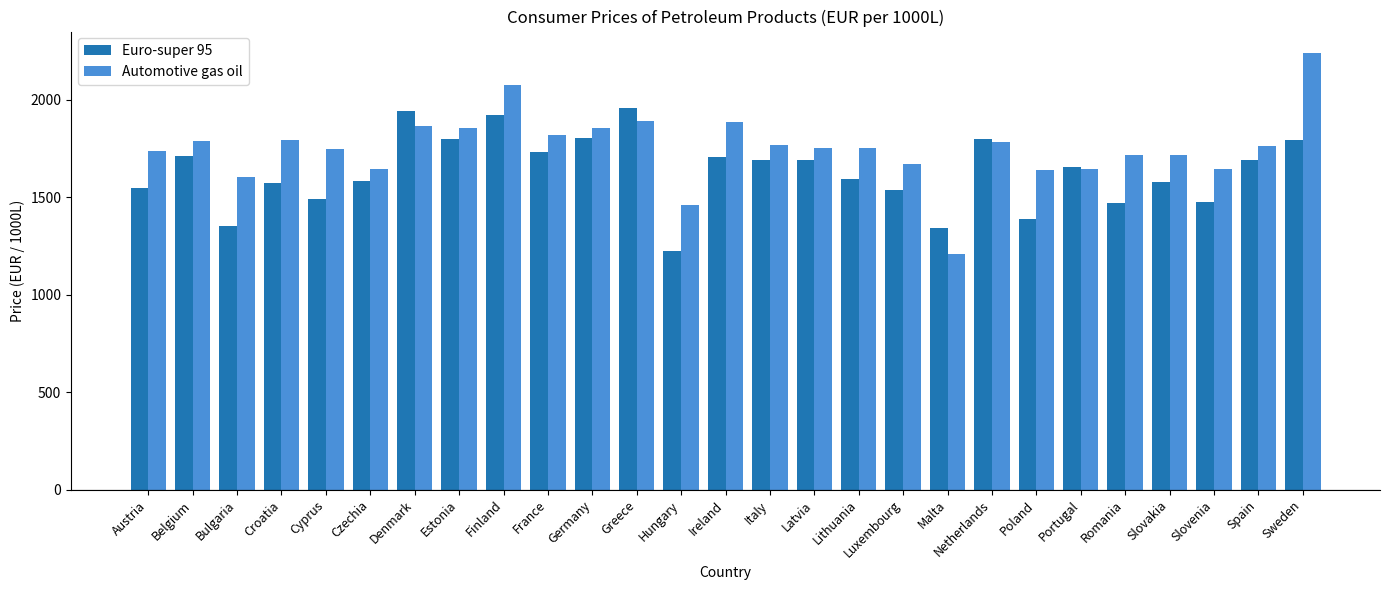

How many bars are there in each group?

2